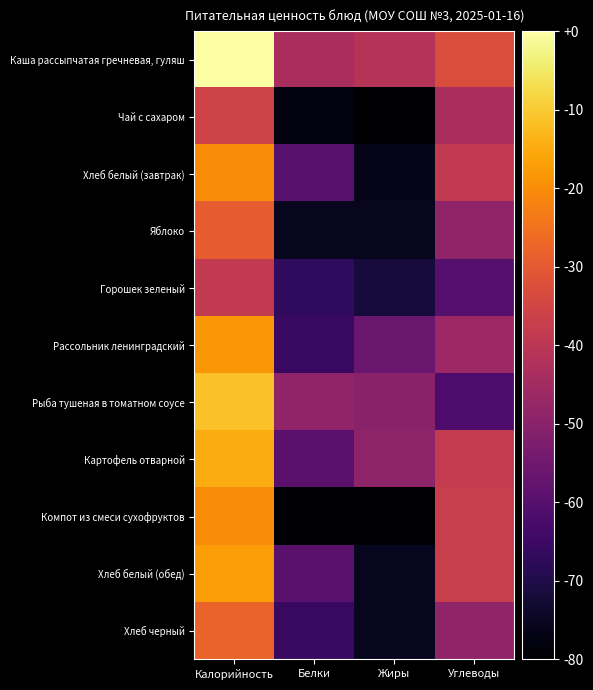

Which series has the largest total across all categories?

Каша рассыпчатая гречневая, гуляш